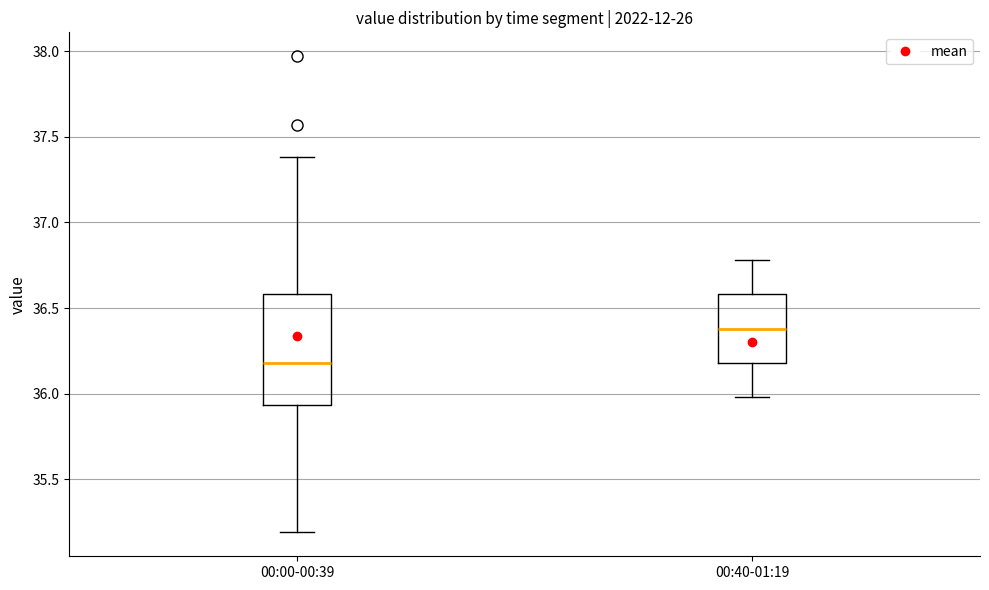

Which box's median line is the highest?

00:40-01:19